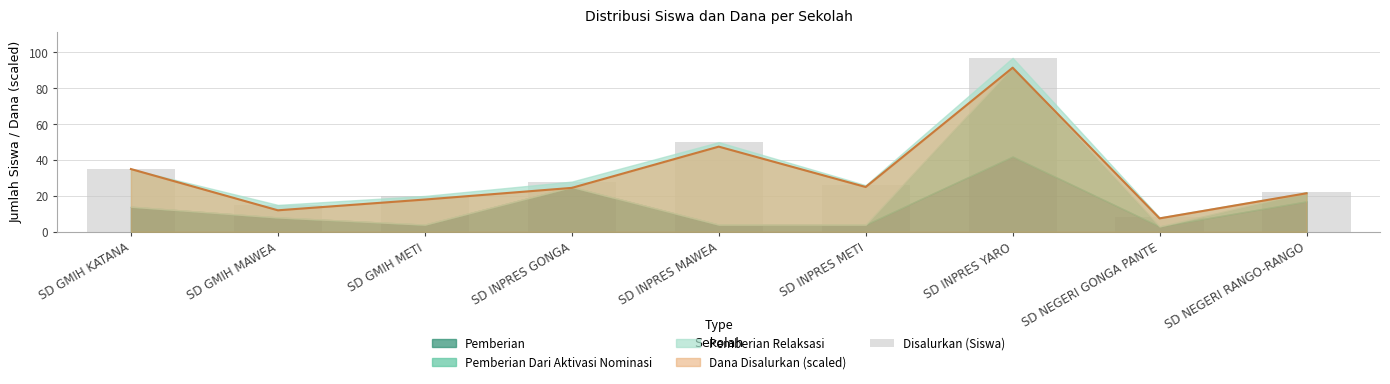

How many bars are there in total?

9